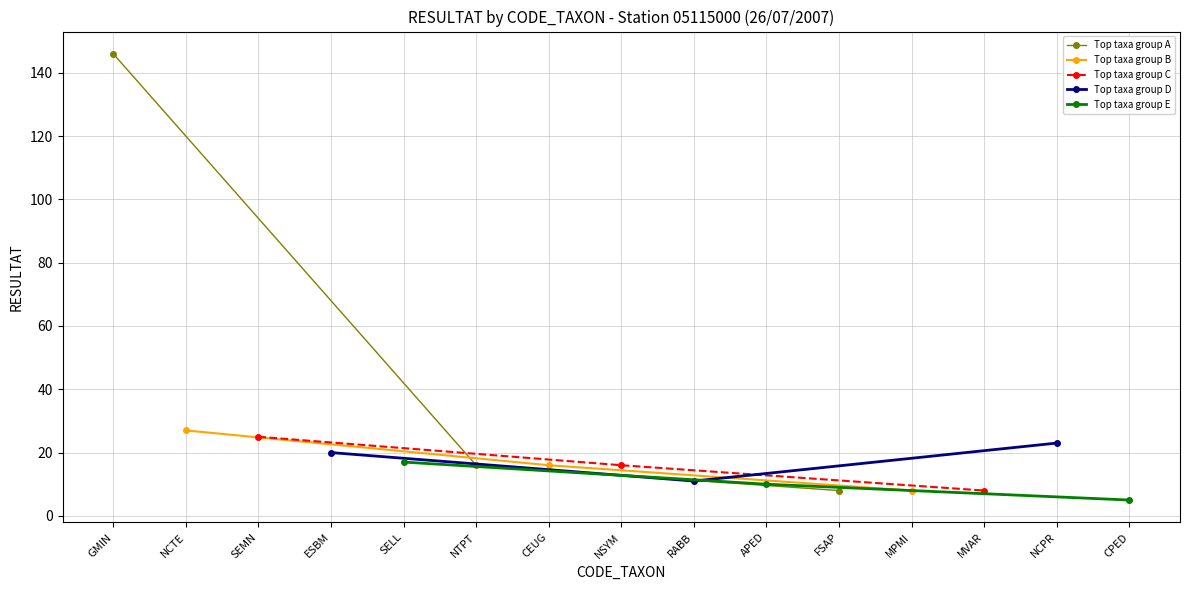

The value of Top taxa group C at MVAR is 8. True or false?

True